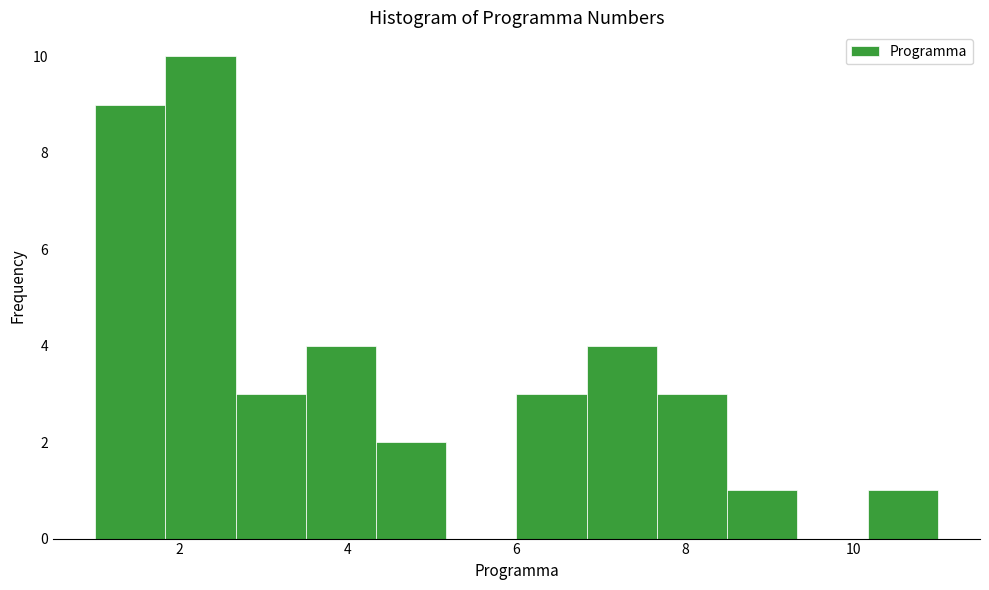

Reading left to right, list every bar in this chart as the range it spans on the x-axis followed by its height. Neither the bar edges nor the heights are printed on the chart, so give them approximately, as read against the axes.

1.0 to 1.8: 9
1.8 to 2.6: 10
2.6 to 3.6: 3
3.6 to 4.4: 4
4.4 to 5.2: 2
5.2 to 6.0: 0
6.0 to 6.8: 3
6.8 to 7.6: 4
7.6 to 8.6: 3
8.6 to 9.4: 1
9.4 to 10.2: 0
10.2 to 11.0: 1